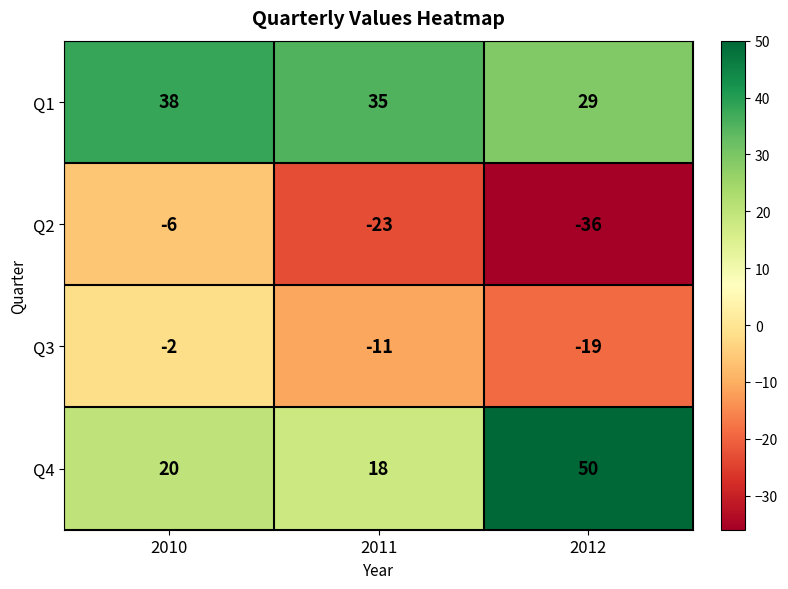

Reading left to right, transcribe all the data shown in this chart.

Q1: 2010=38	2011=35	2012=29
Q2: 2010=-6	2011=-23	2012=-36
Q3: 2010=-2	2011=-11	2012=-19
Q4: 2010=20	2011=18	2012=50